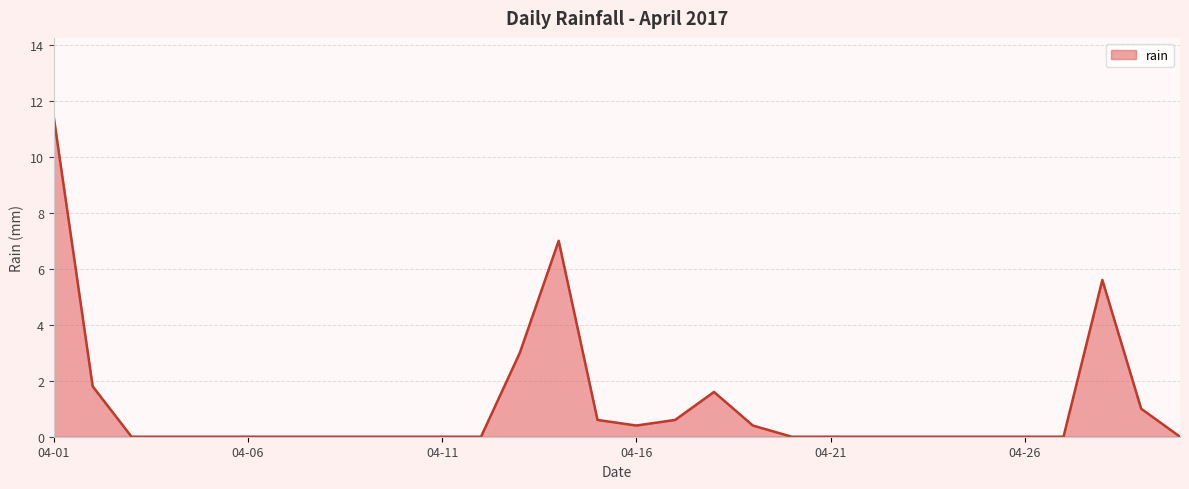

True or false: the data has more than 0 interior local peaks.

True